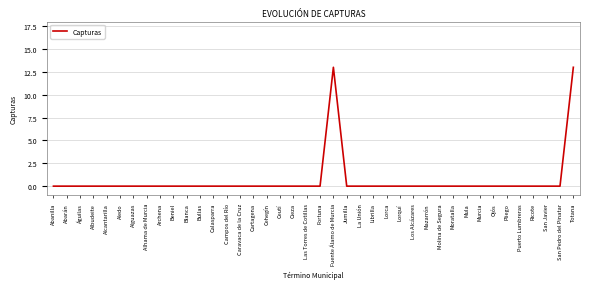

What is the difference between the maximum and minimum values?

13